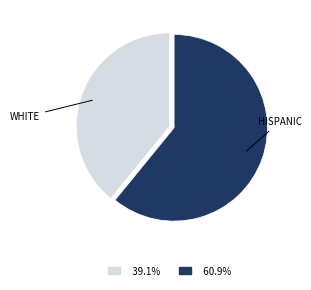

Combined, do WHITE and HISPANIC account for over 50%?

Yes